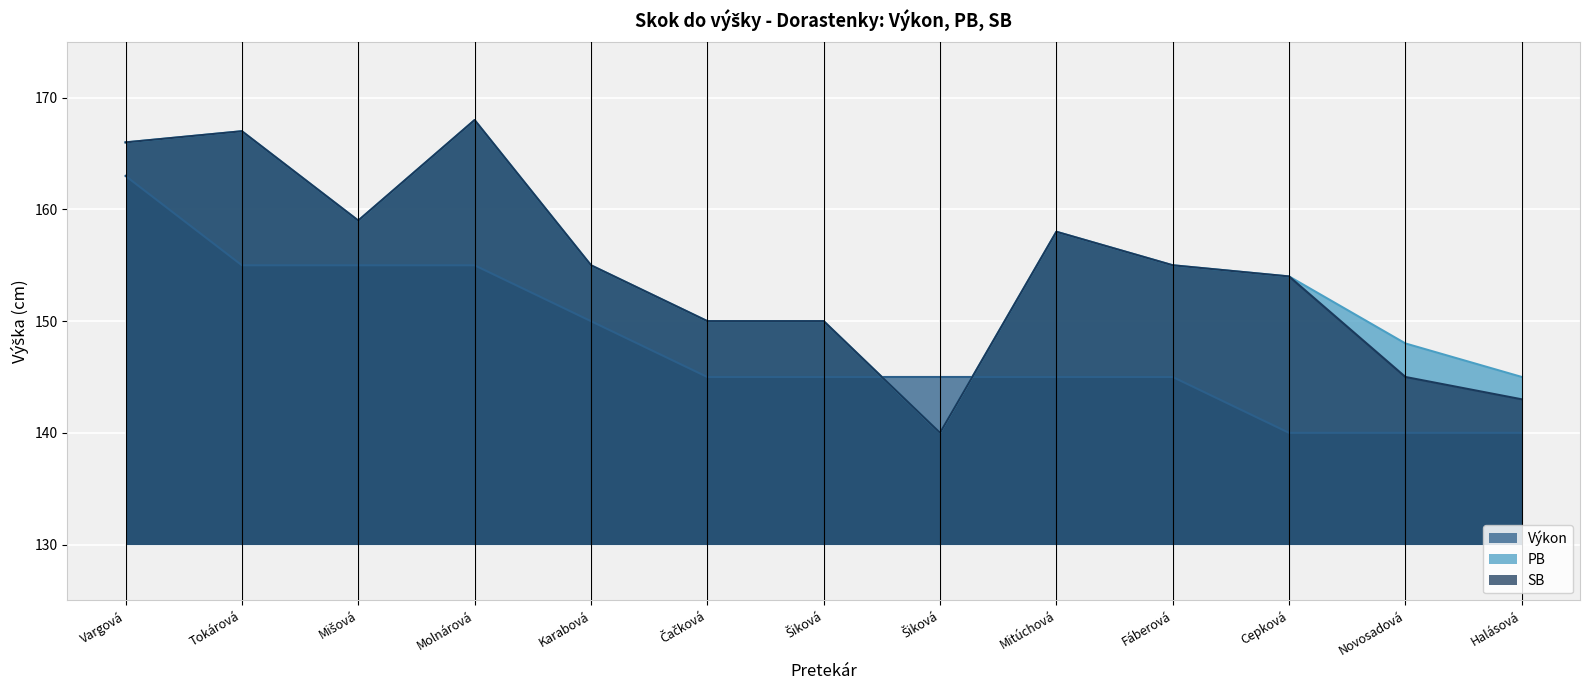

What is the lowest value of the PB series?

140